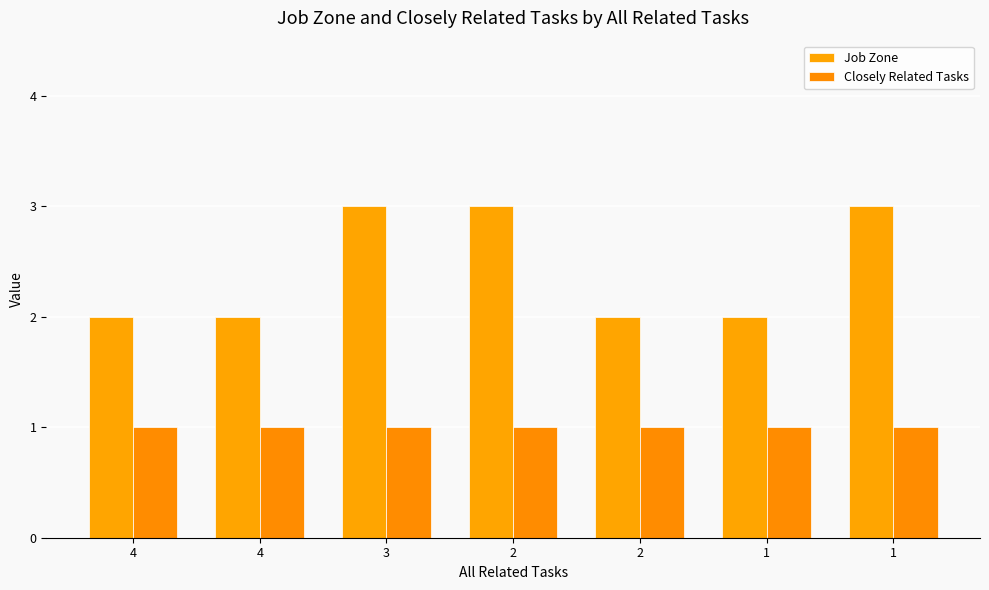

Are the bars grouped side by side (vs. stacked)?

Yes